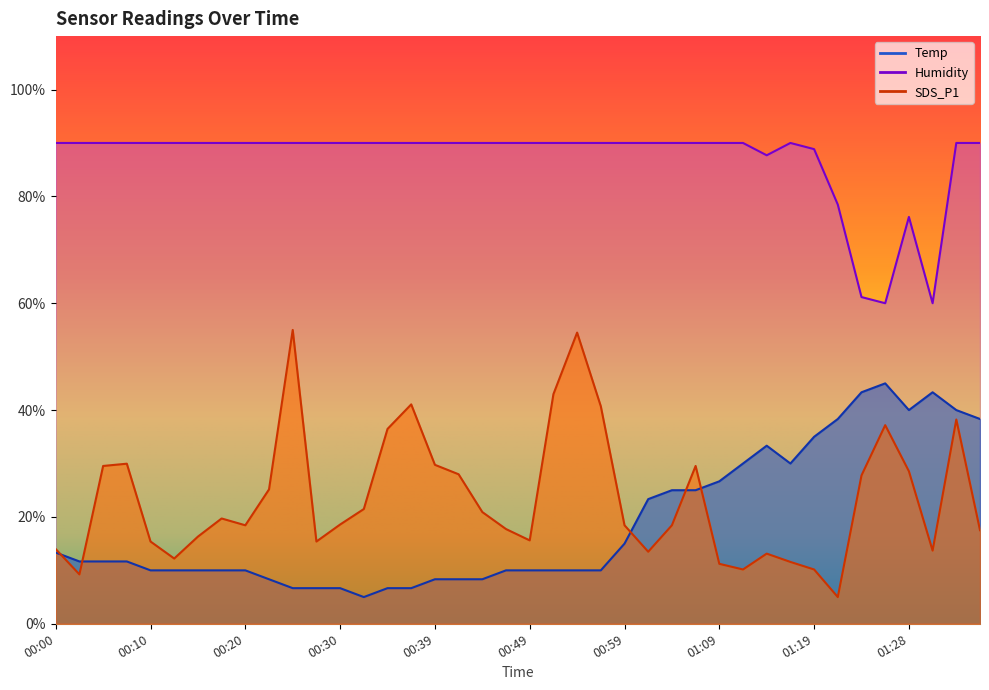

Count the number of categories in the chart.

40